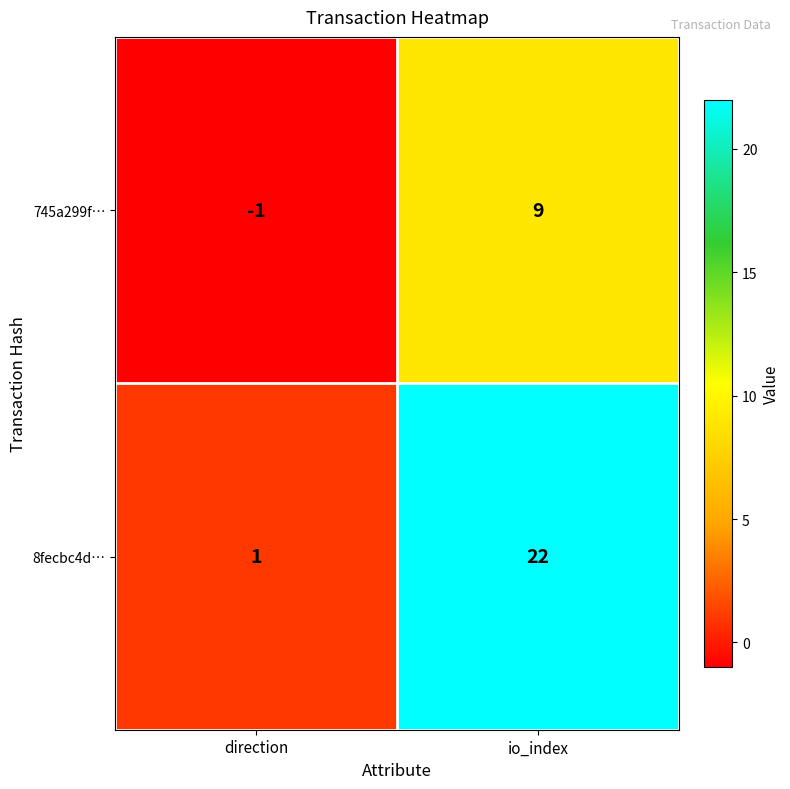

How many distinct data groups are displayed?

2